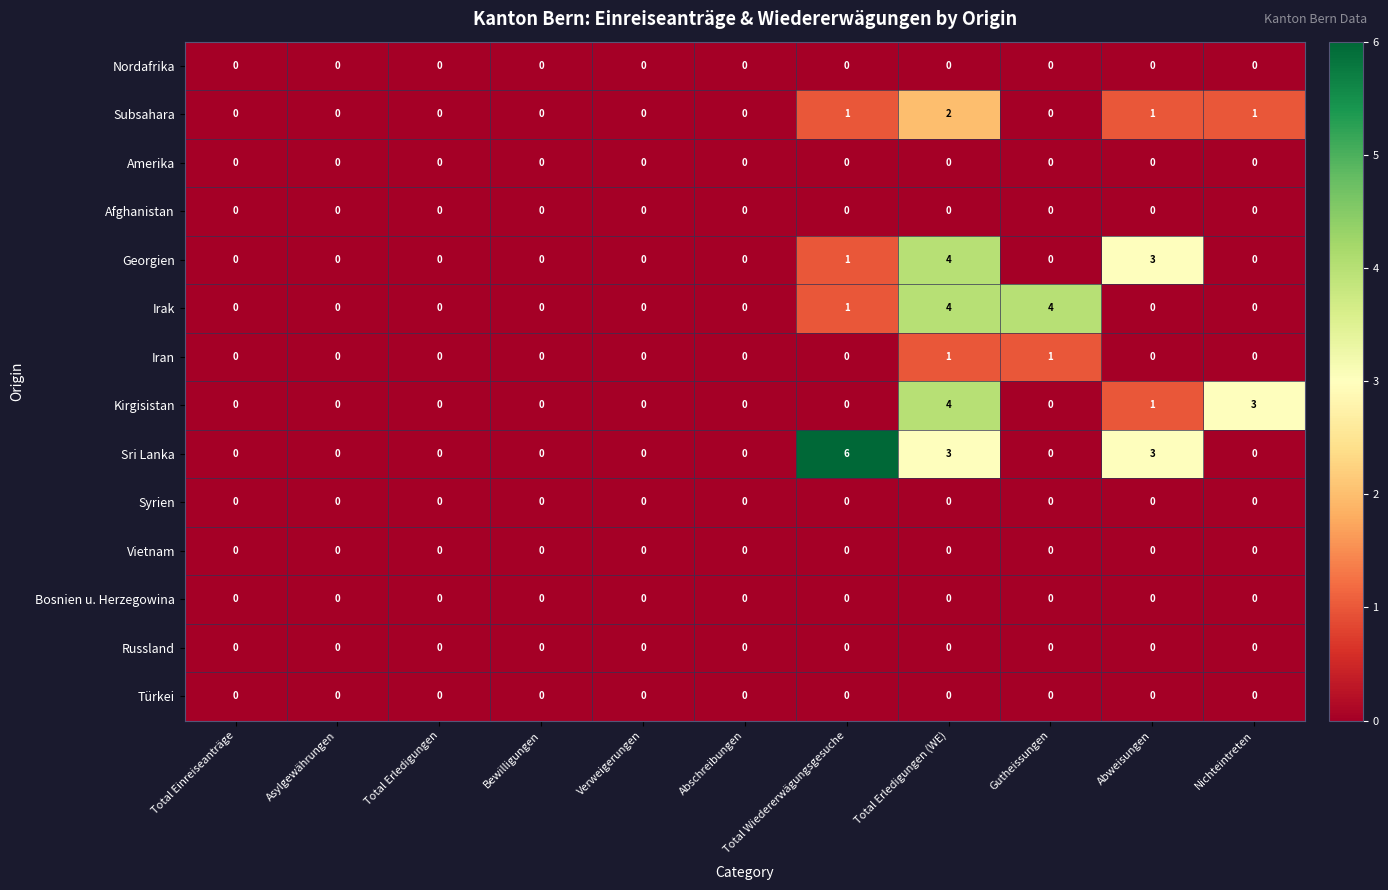

How many series are shown in this chart?

14